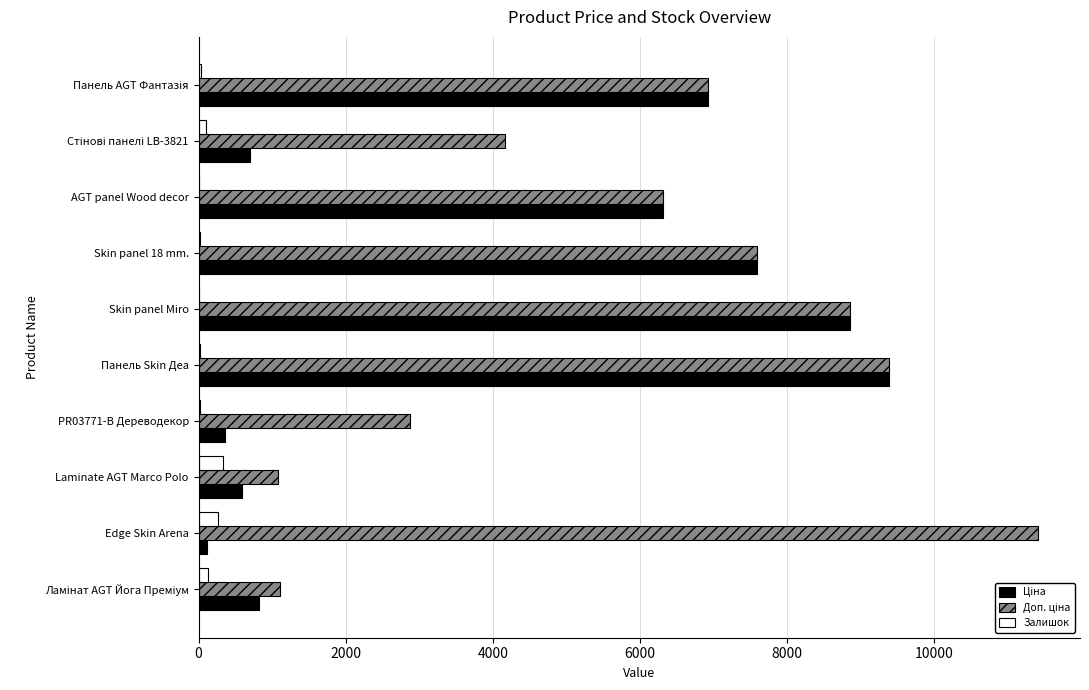

Which category has the highest value across all series?

Edge Skin Arena